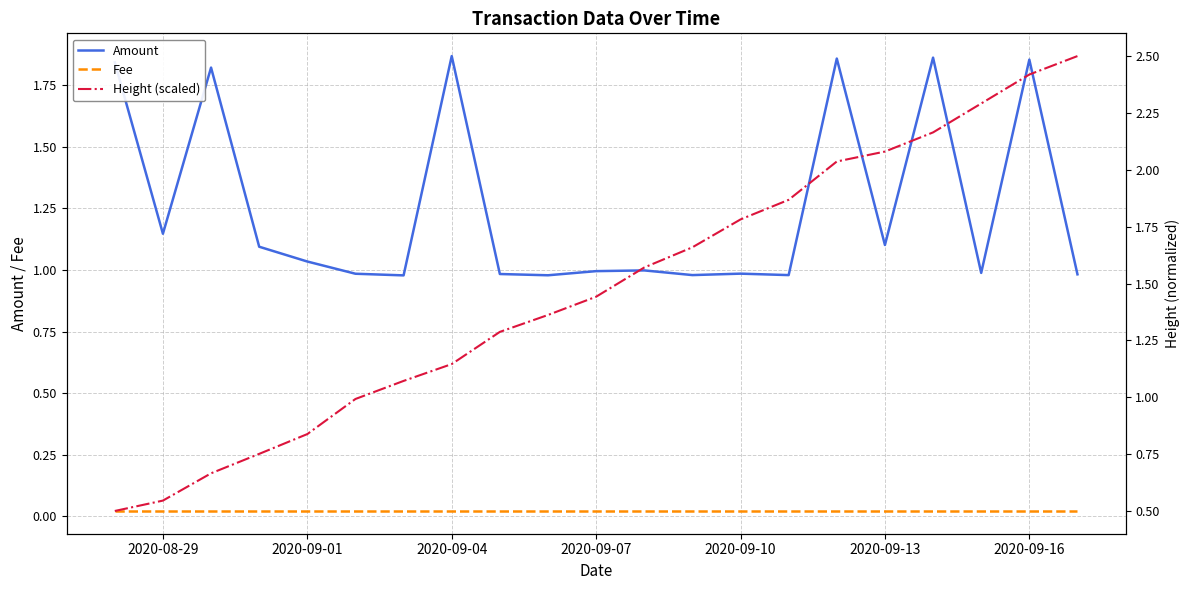

List the series in order of their peak value, lowest first.

Fee, Amount, Height (scaled)